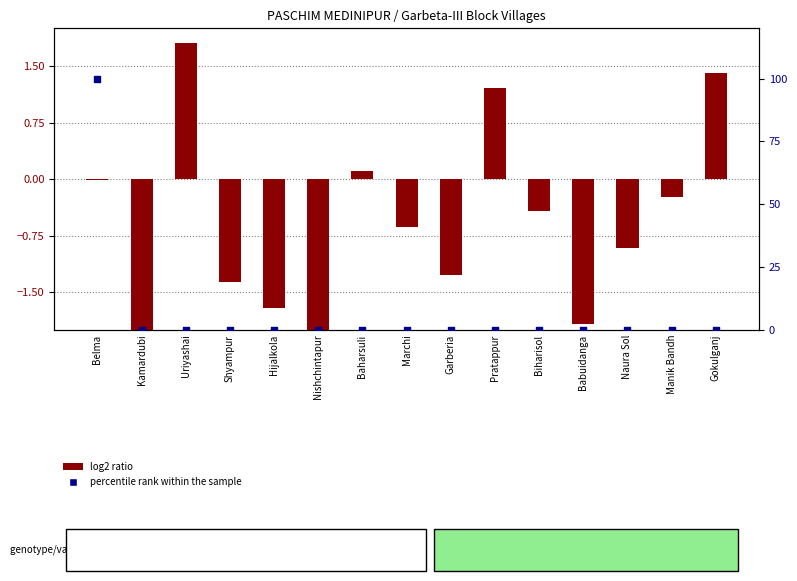

At how many categories does at least one series exceed 2?

1